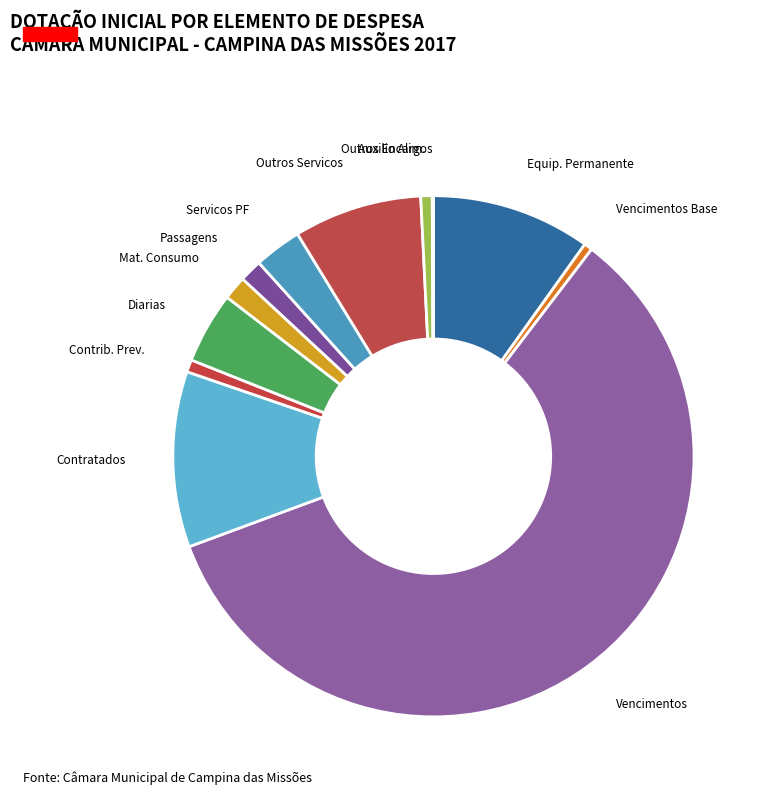

True or false: Contrib. Prev. accounts for 11% of the total.

False